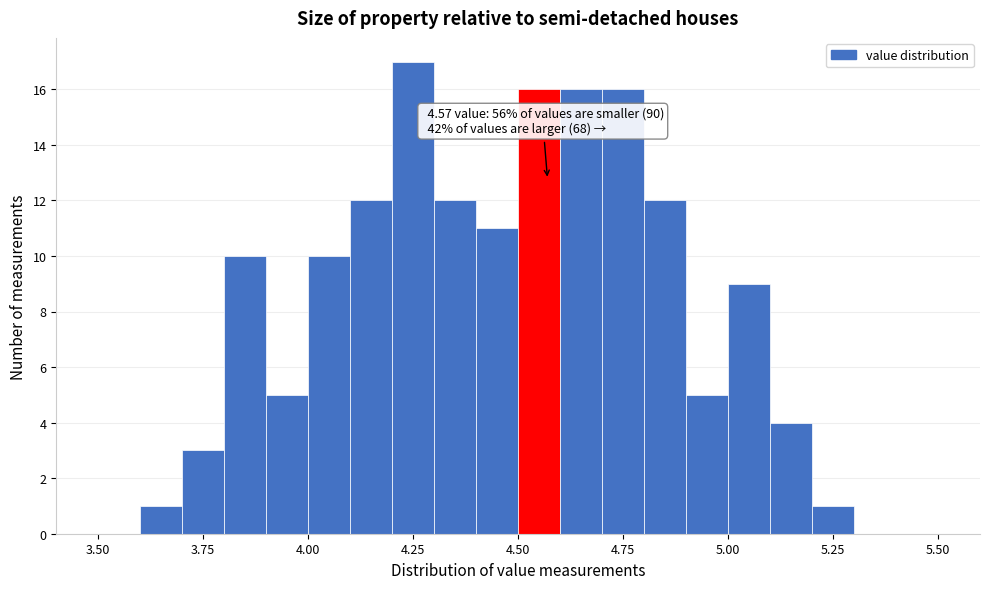

Around what value on the x-axis is the tallest bar? Give the approximate position of its centre, as read against the axis.

4.25